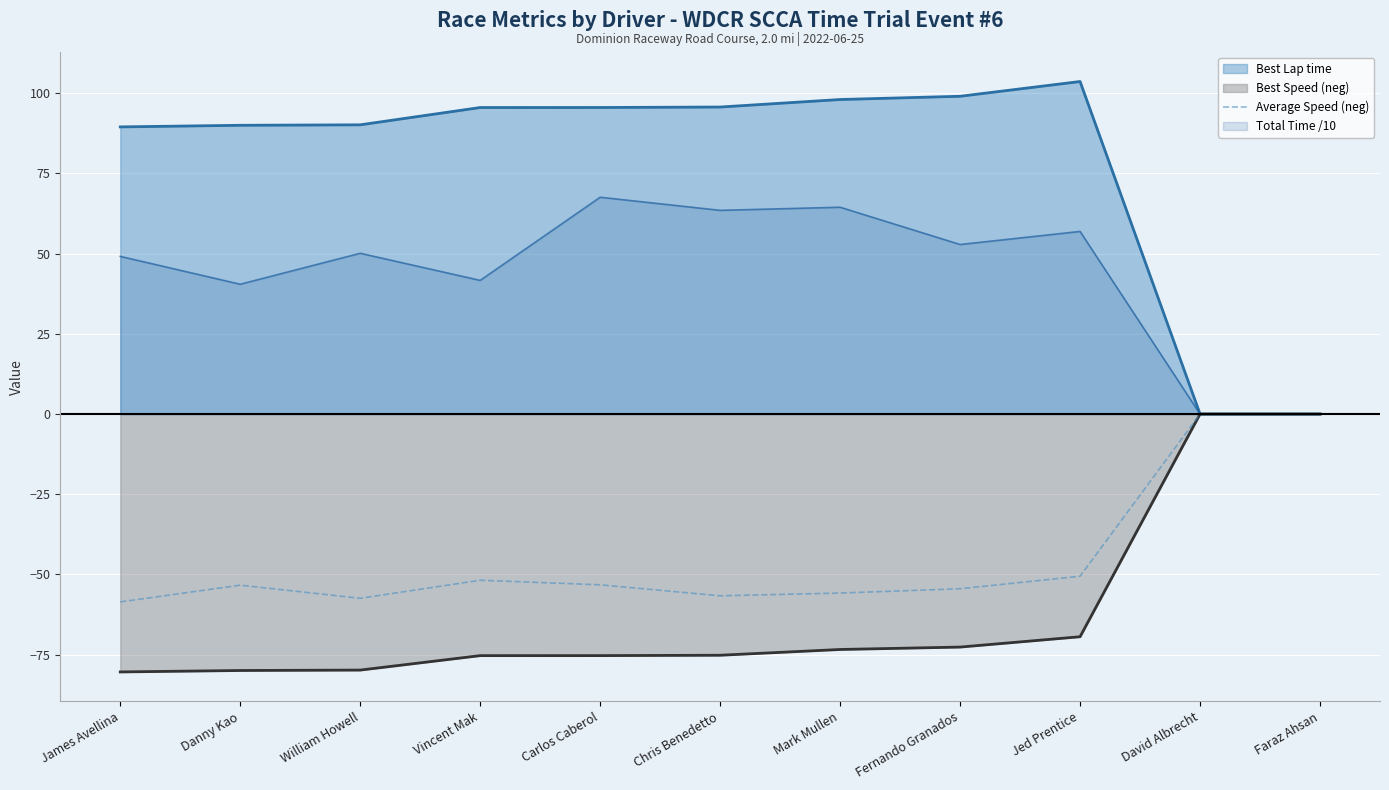

Which series has the widest spread of values?

Best Lap time